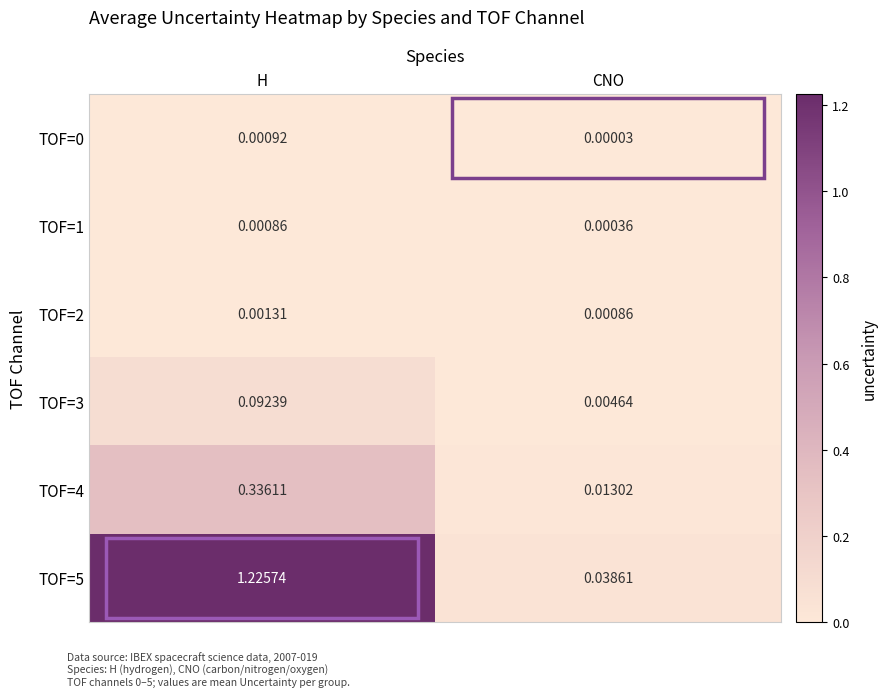

At which category is the sum across all series the highest?

H